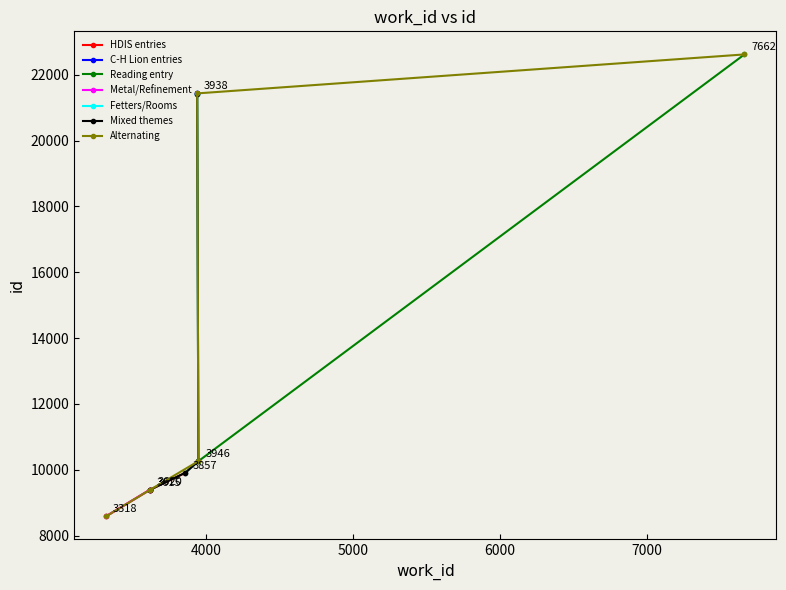

What is the difference between the maximum and second lowest values?

13228